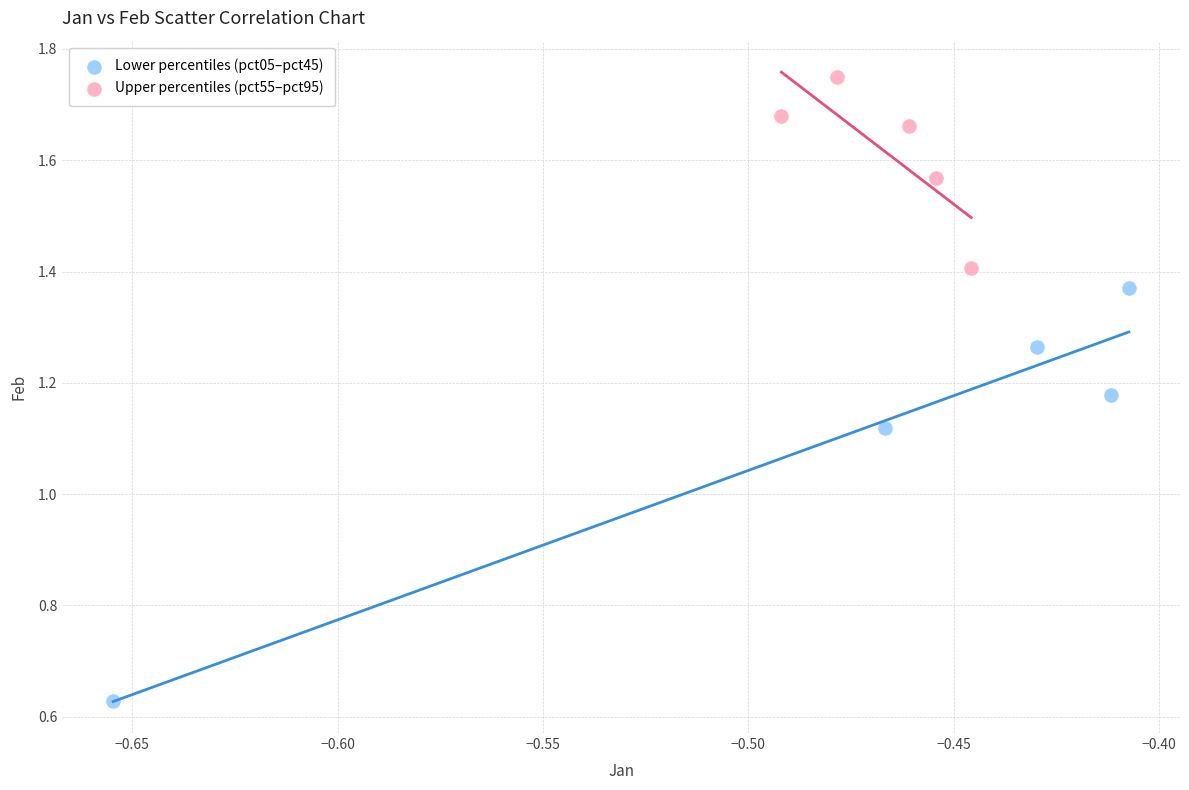

What are all the series names shown in the legend?

Lower percentiles (pct05–pct45), Upper percentiles (pct55–pct95)